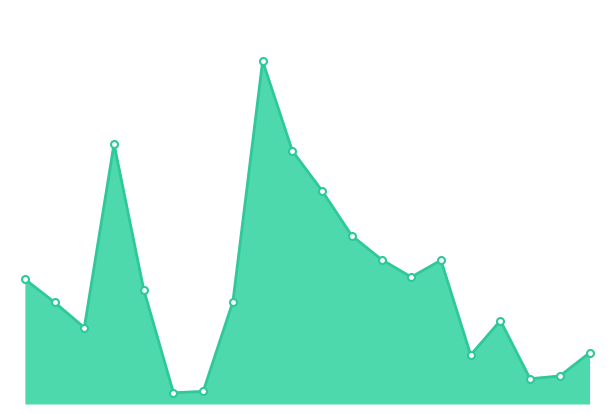

At which category does the data reach its first local valley?

10 to 14